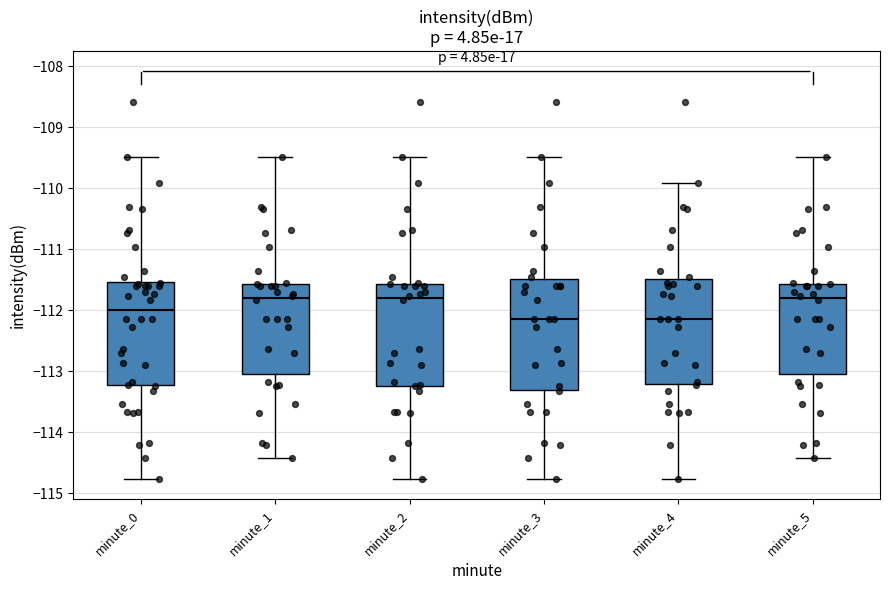

Reading left to right, read every box against the y-axis: the position of its median line, the range the box covers, and the ends of its whiskers. The values are not printed on the chart, so give them approximately, as read against the axis.

minute_0: median -112.0, box -113.2 to -111.5, whiskers -114.8 to -109.5
minute_1: median -111.8, box -113.1 to -111.6, whiskers -114.4 to -109.5
minute_2: median -111.8, box -113.2 to -111.6, whiskers -114.8 to -109.5
minute_3: median -112.1, box -113.3 to -111.5, whiskers -114.8 to -109.5
minute_4: median -112.1, box -113.2 to -111.5, whiskers -114.8 to -109.9
minute_5: median -111.8, box -113.1 to -111.6, whiskers -114.4 to -109.5